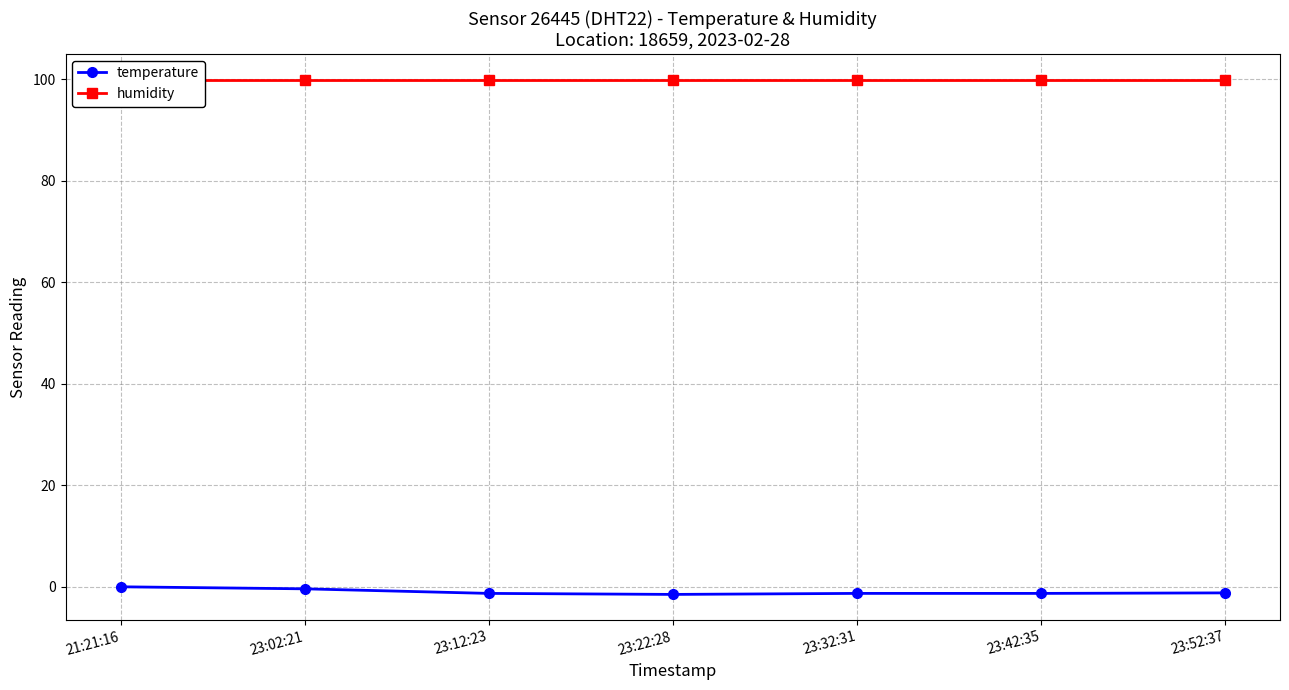

How many data points does each series have?

7